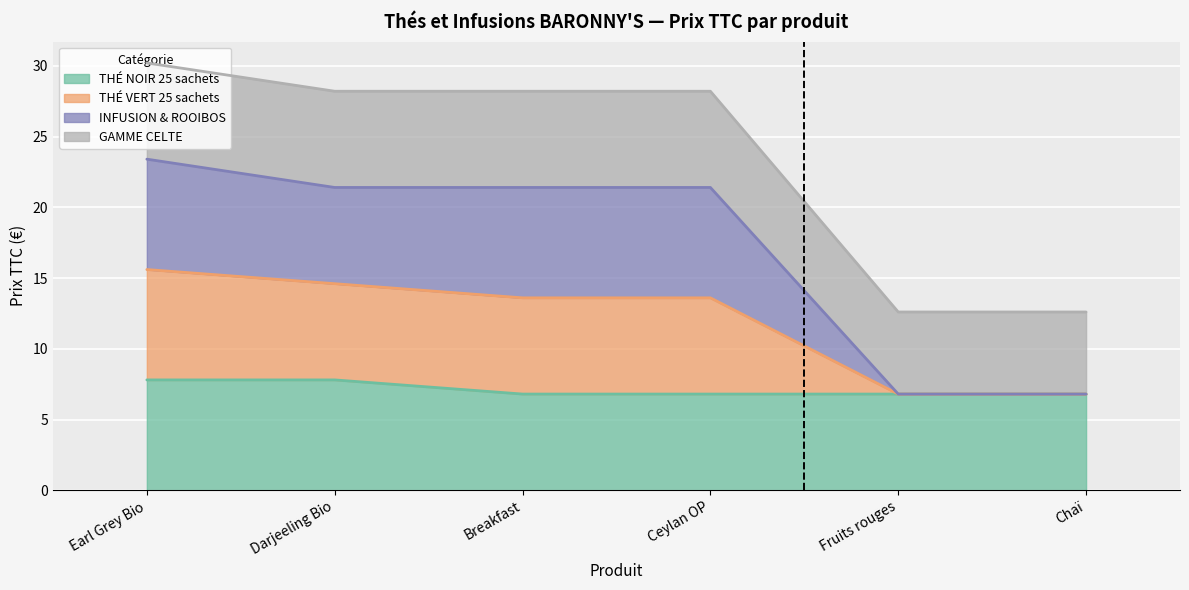

What is the spread (max minus min) of values at Fruits rouges?

5.8